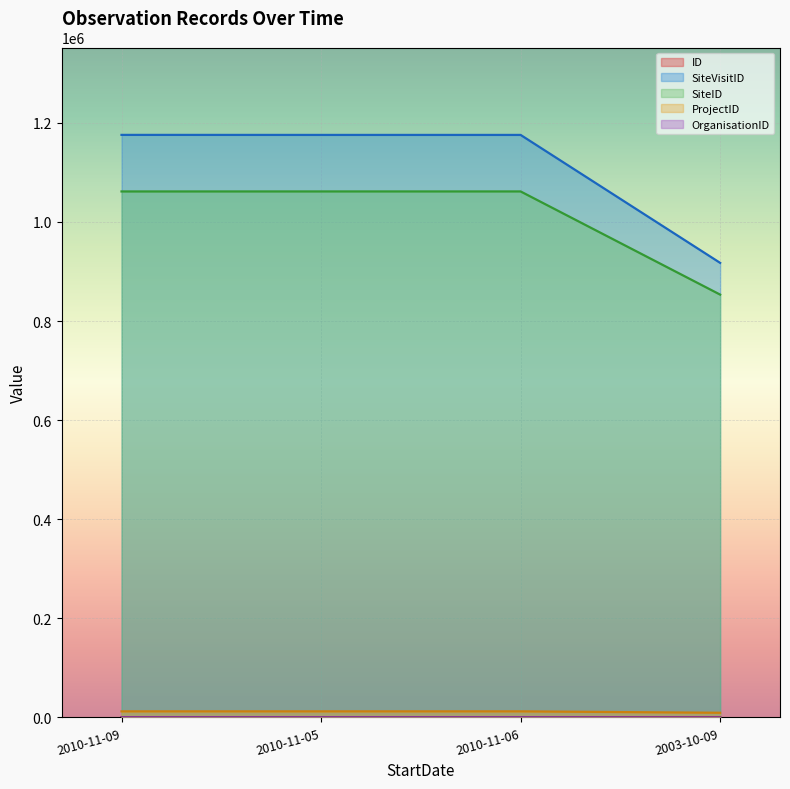

Is the value of ID at 2010-11-06 greater than the value of SiteID at 2010-11-09?

No